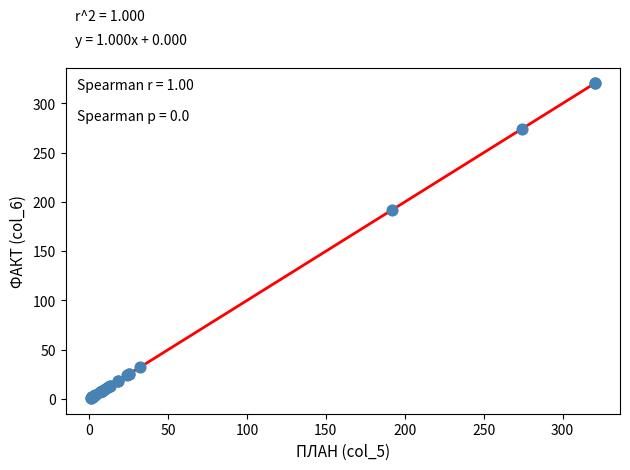

What Y value in the scatter plot is closest to 160?

192.0